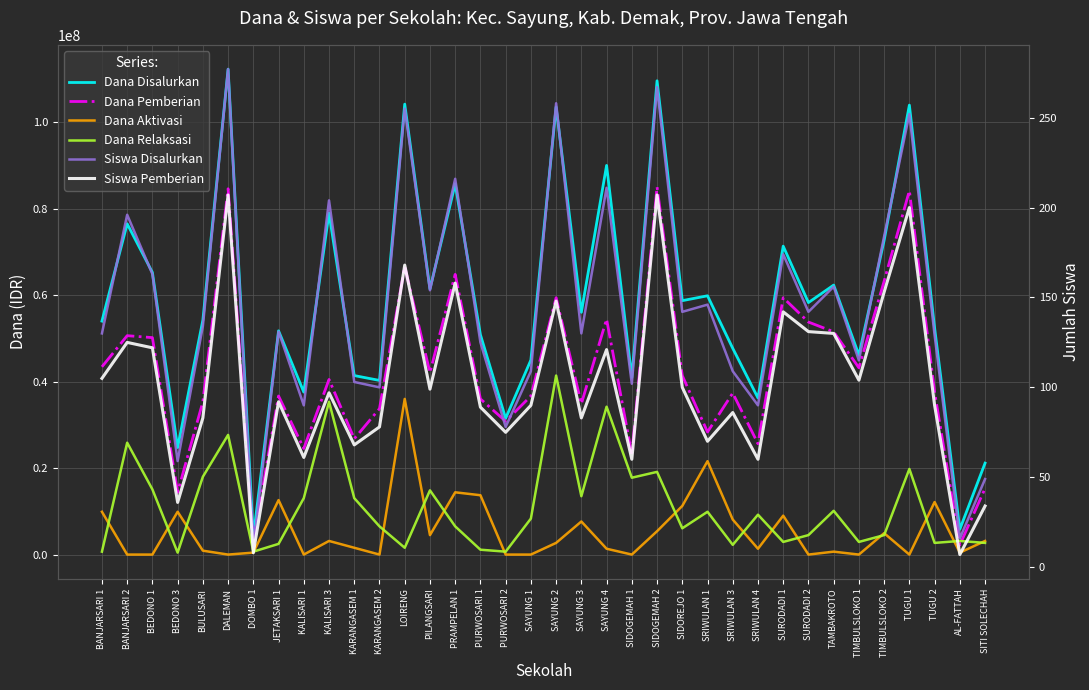

What is the sum of all Dana Relaksasi values?

398700000